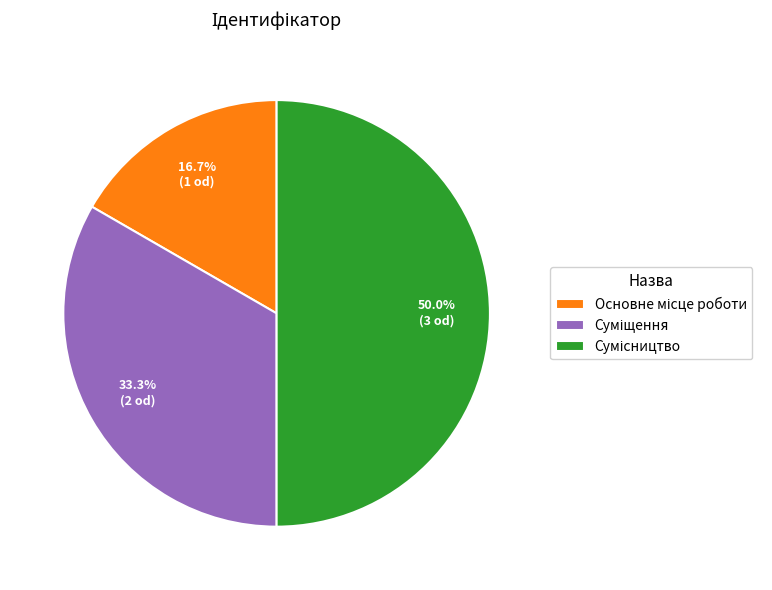

To the nearest percent, what percentage of the pie is Основне місце роботи?

17%